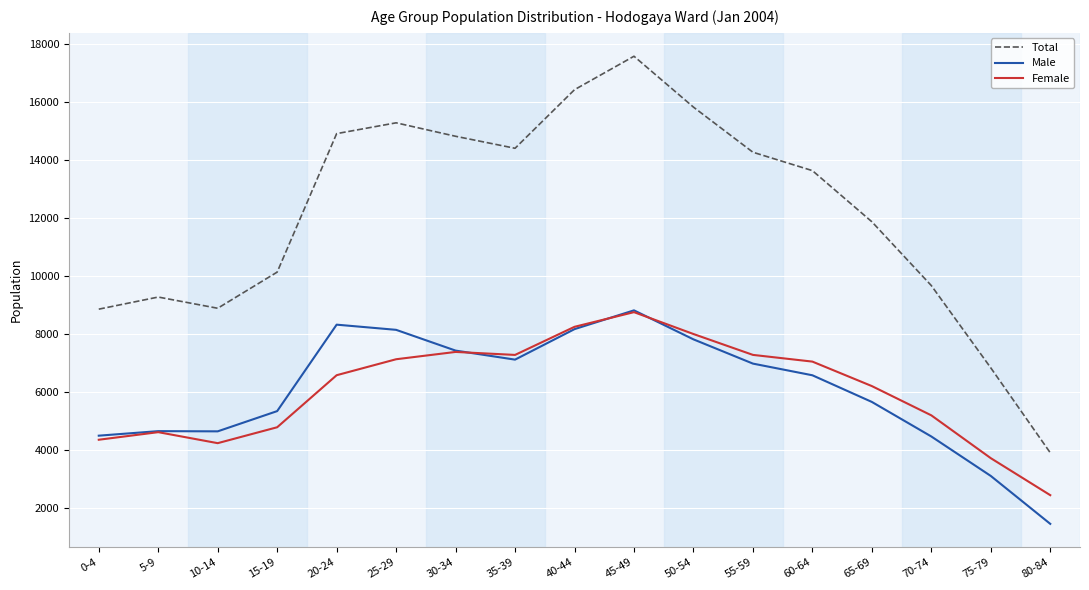

What is the smallest value displayed?

1460